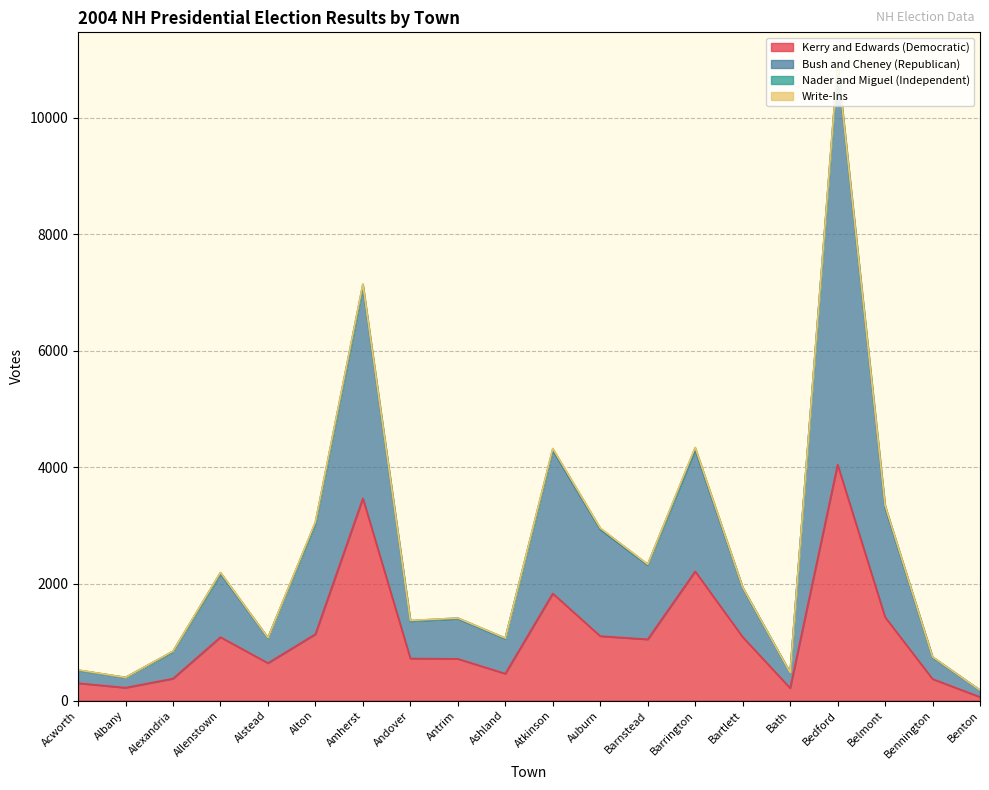

How many lines are shown in the chart?

4